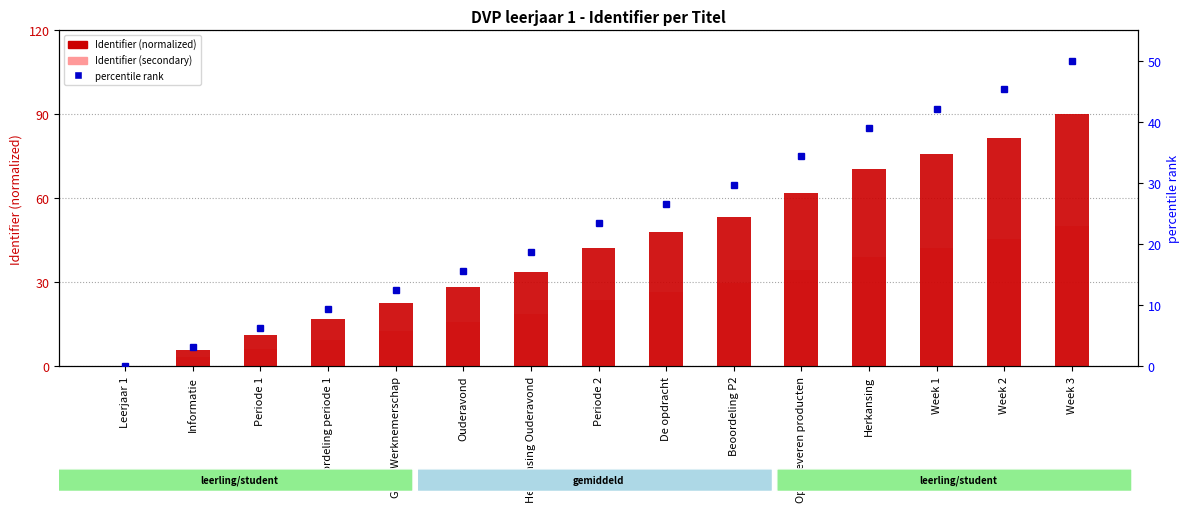

How many positive values does the Identifier (normalized) series have?

14